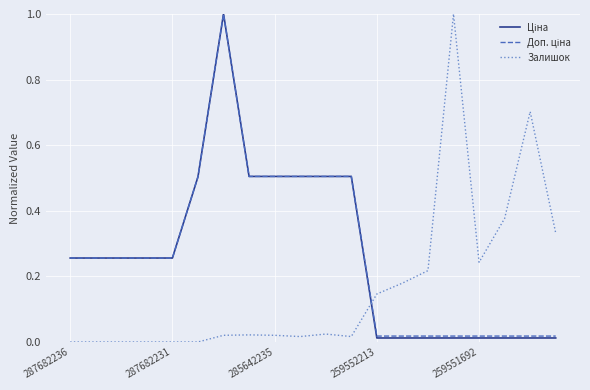

Does the chart display data point markers on the line(s)?

No